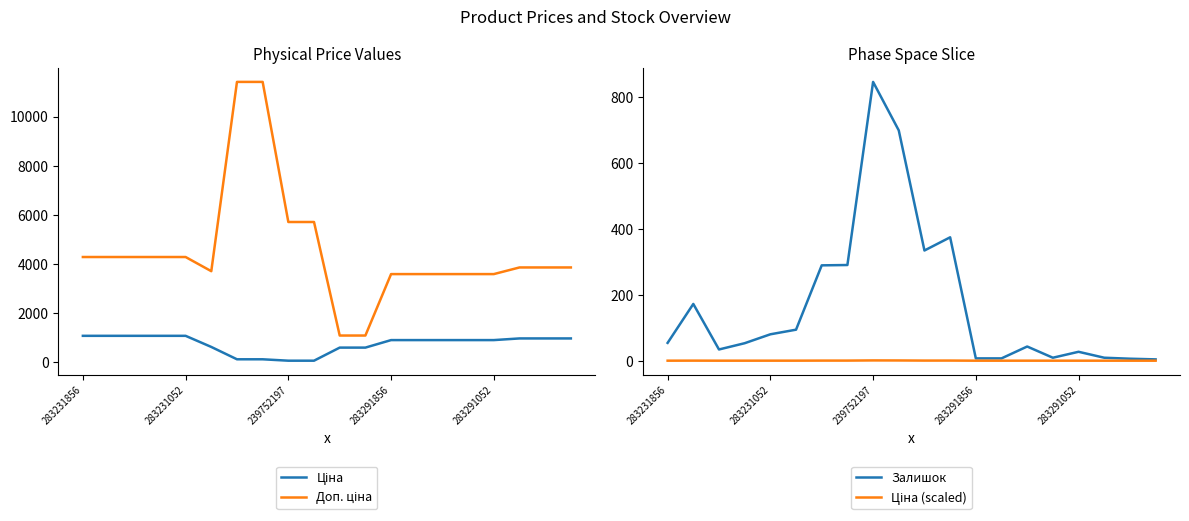

What is the value of the Ціна point at the 20th from the left?

963.5